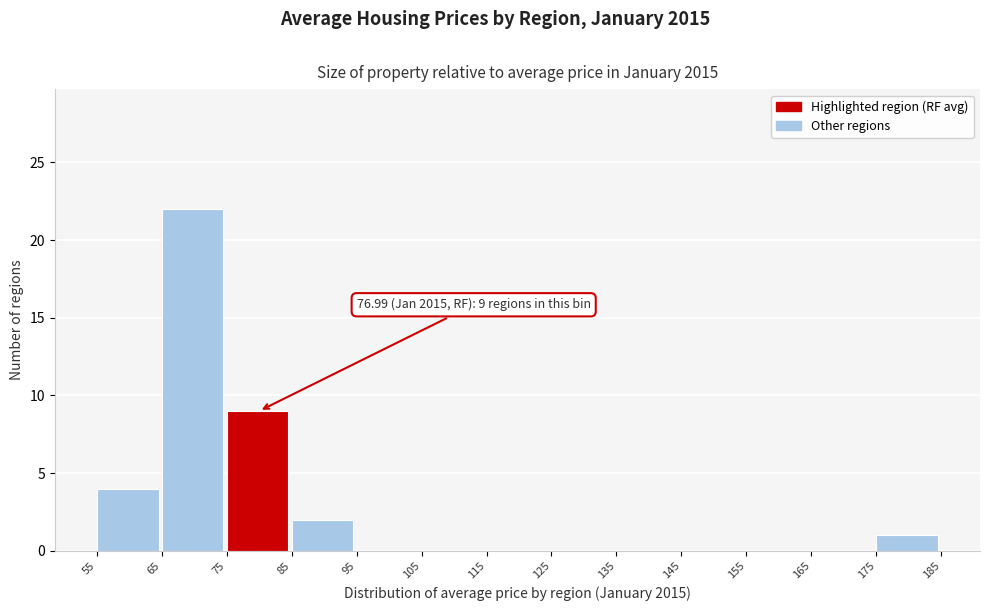

Over which range of the x-axis is the bar tallest?

65 to 75